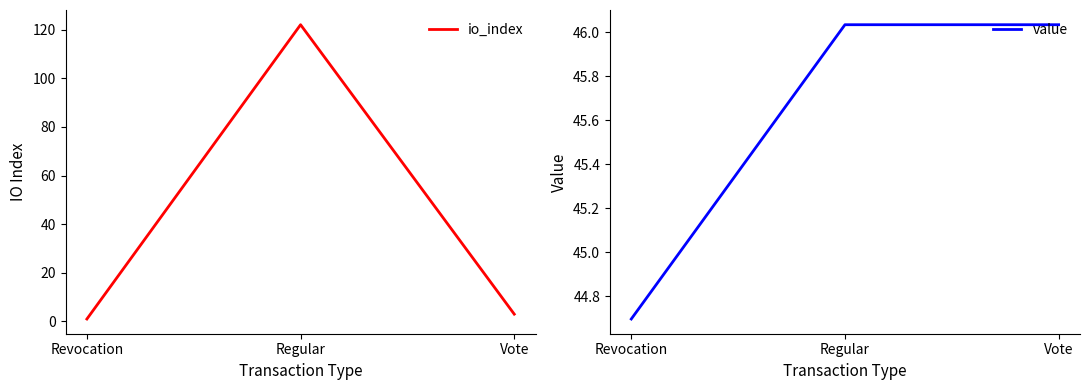

What is the sum of the io_index values at Revocation and Vote?

4